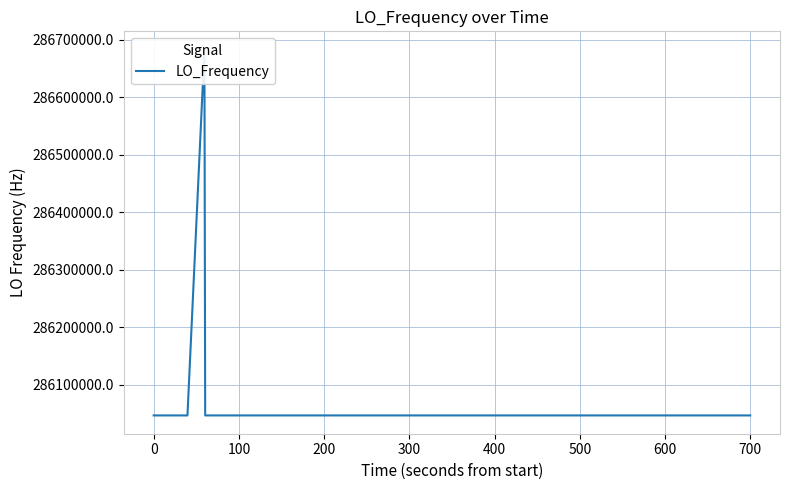

How many interior local peaks (higher than both neighbors) does the data have?

10